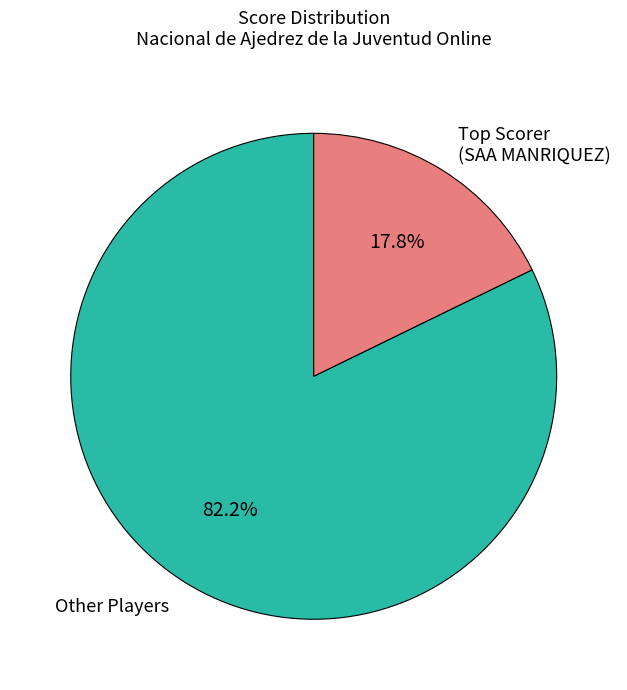

To the nearest percent, what is the average slice percentage?

50%